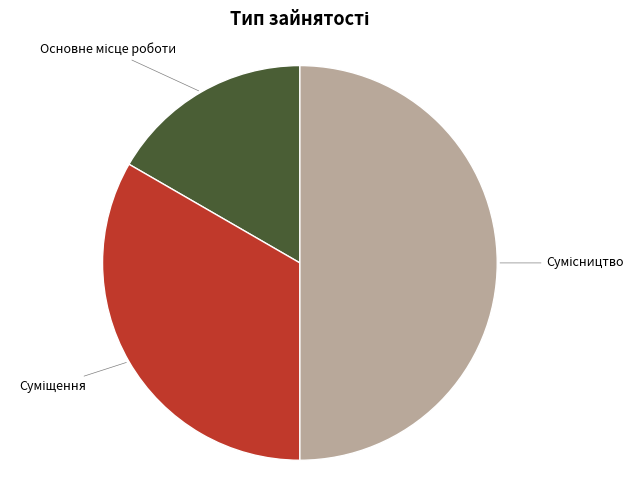

How many slices are in this pie chart?

3